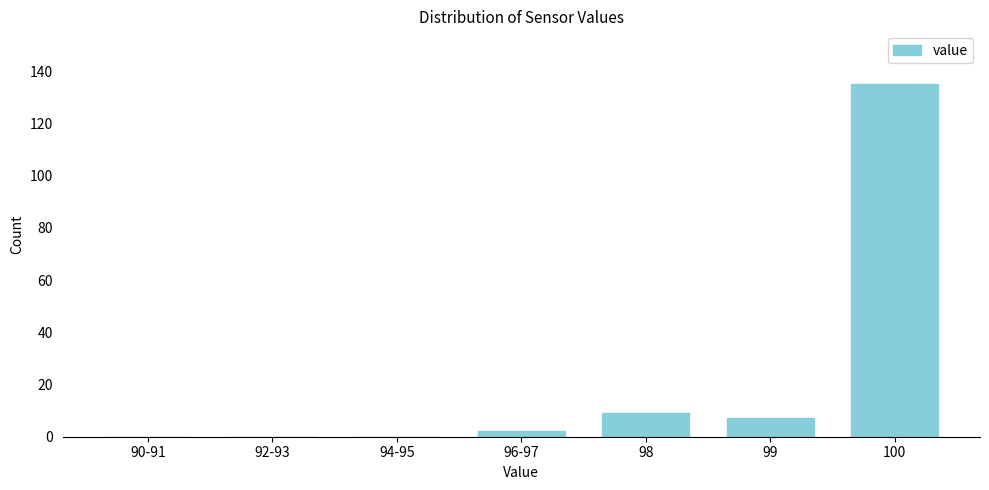

Reading left to right, what are all the values shown in this chart?

90-91=0	92-93=0	94-95=0	96-97=2	98=9	99=7	100=135